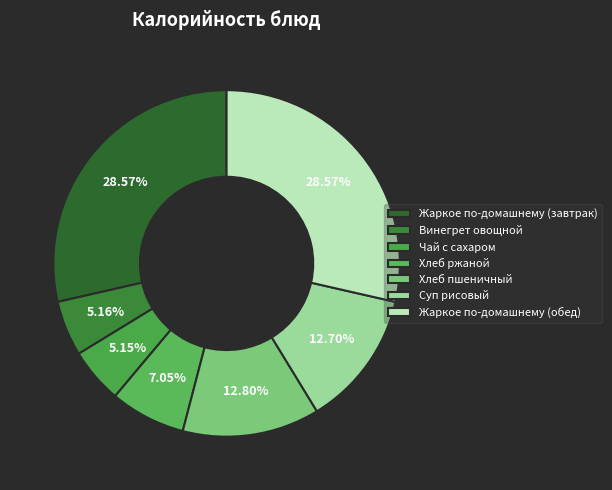

What is the smallest slice in the pie chart?

Чай с сахаром